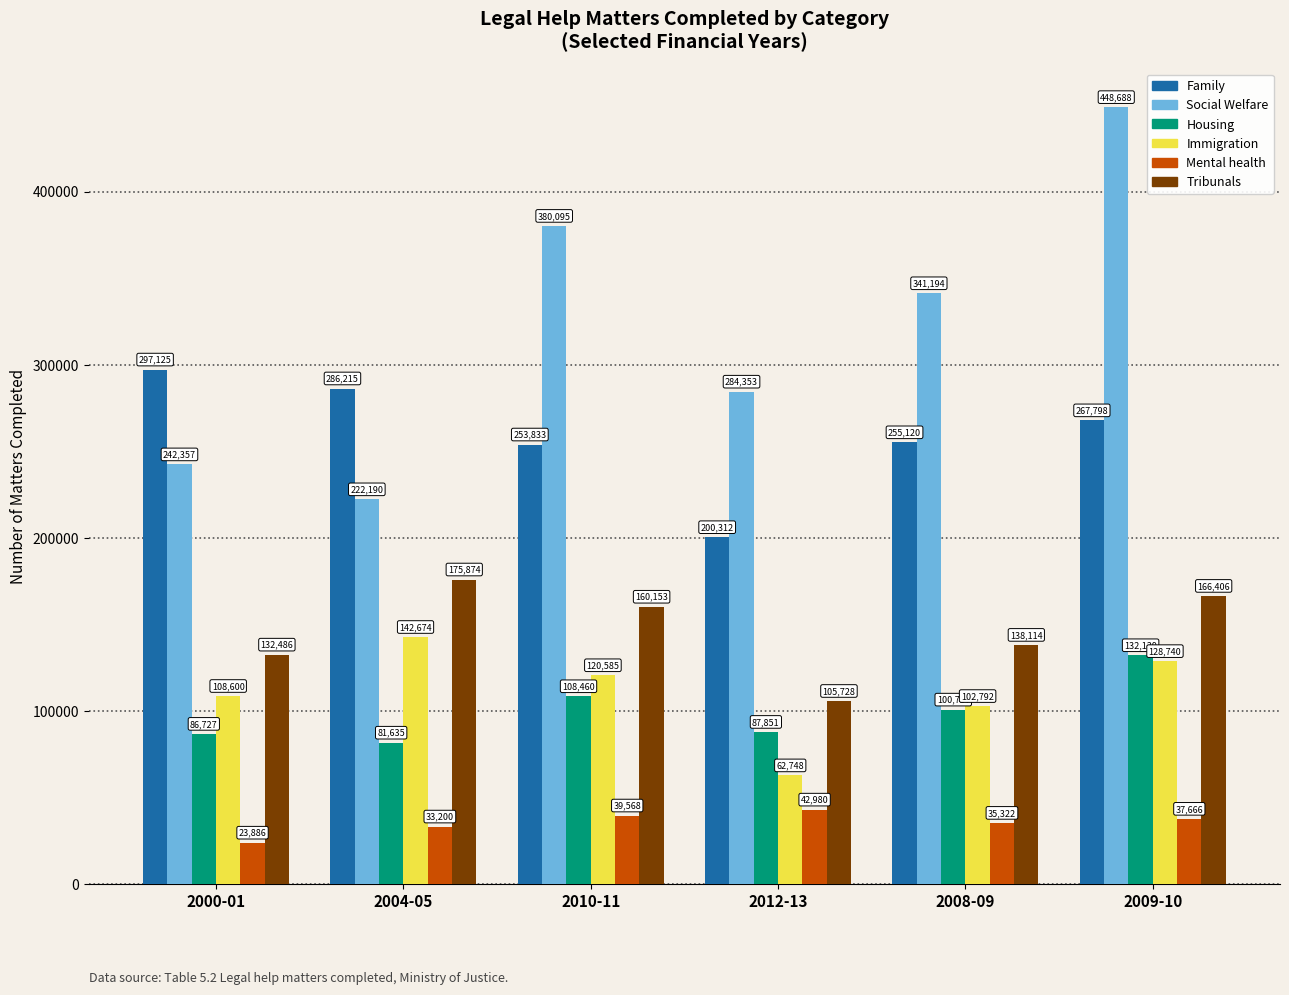

List the series in order of their peak value, lowest first.

Mental health, Housing, Immigration, Tribunals, Family, Social Welfare